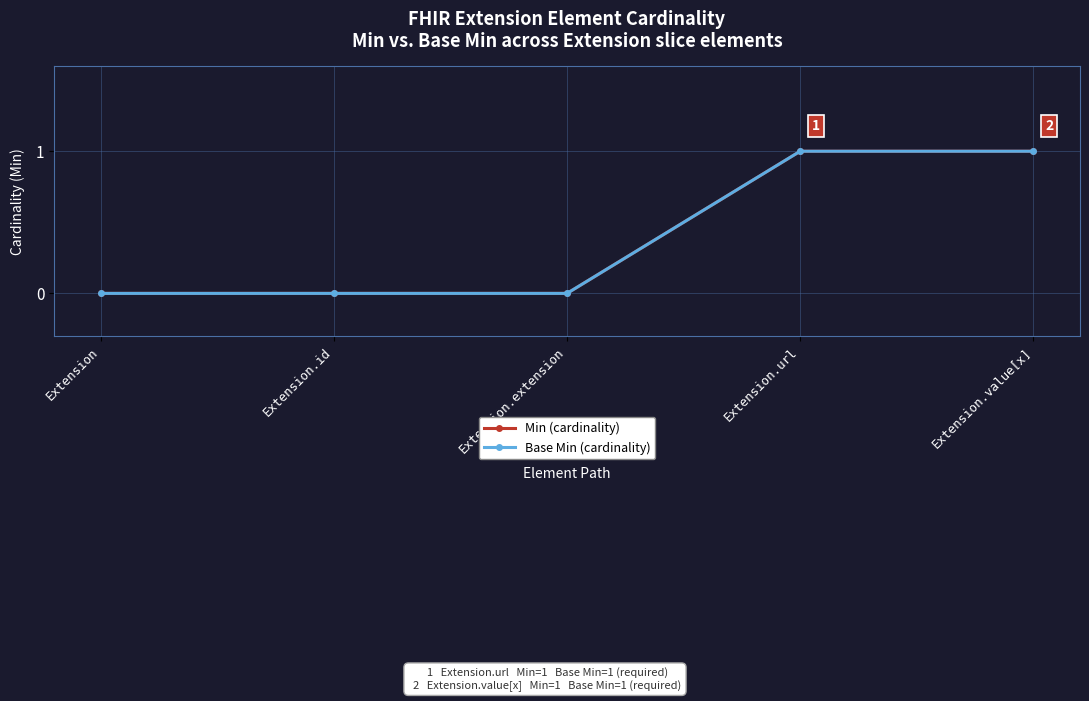

Does the chart have visible grid lines?

Yes